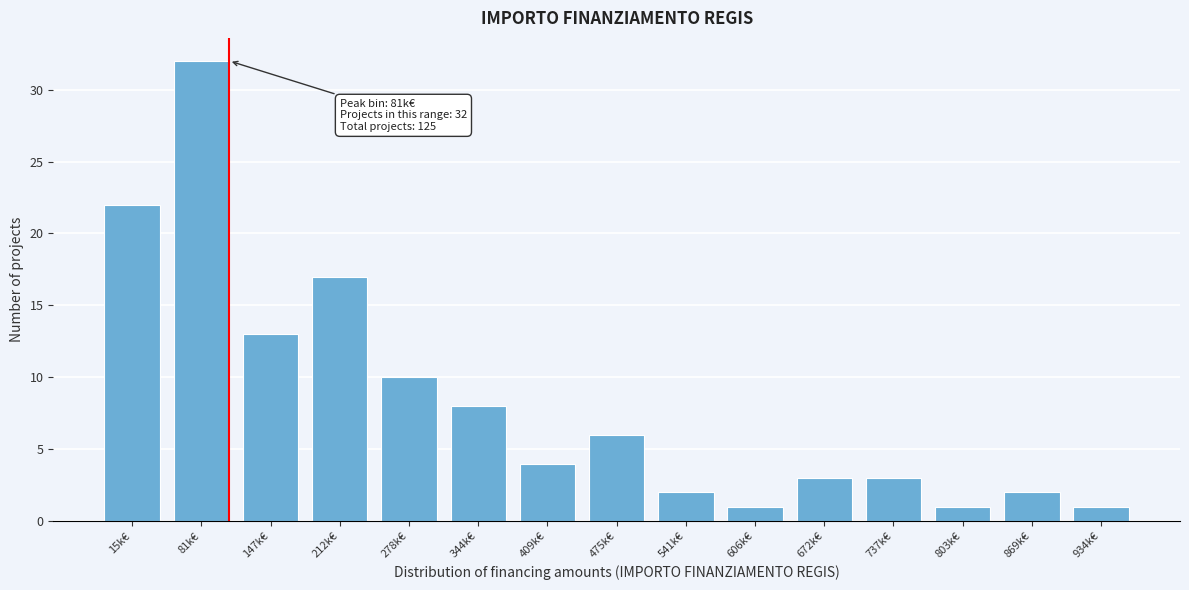

Reading left to right, extract all data points from this chart.

22	32	13	17	10	8	4	6	2	1	3	3	1	2	1